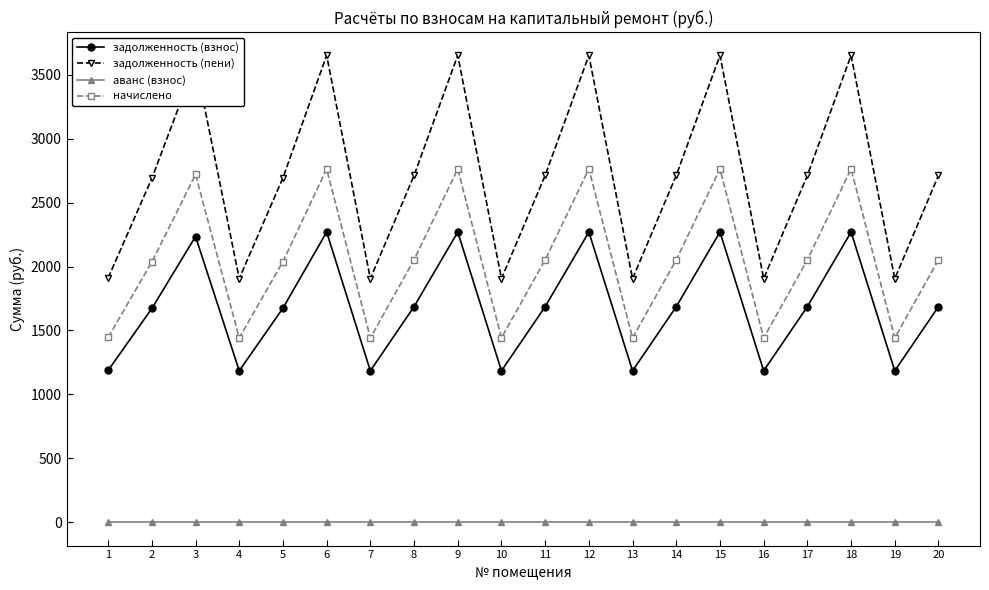

Which series changed the most between 4 and 20?

задолженность (пени)